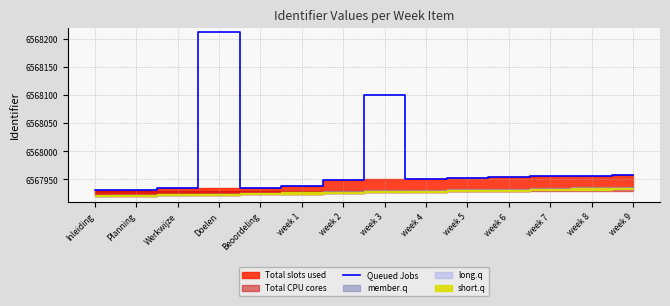

The chart shows a value of 9703515 at Werkwijze. True or false?

False